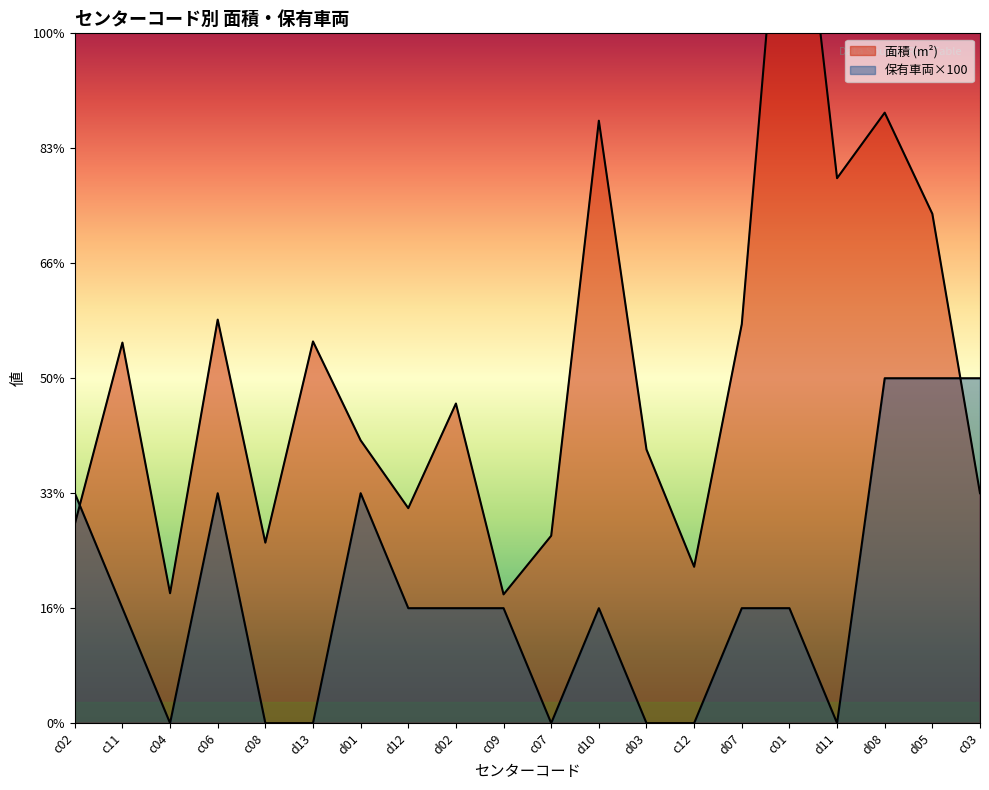

Which series has the largest range (max minus min)?

面積 (m²)